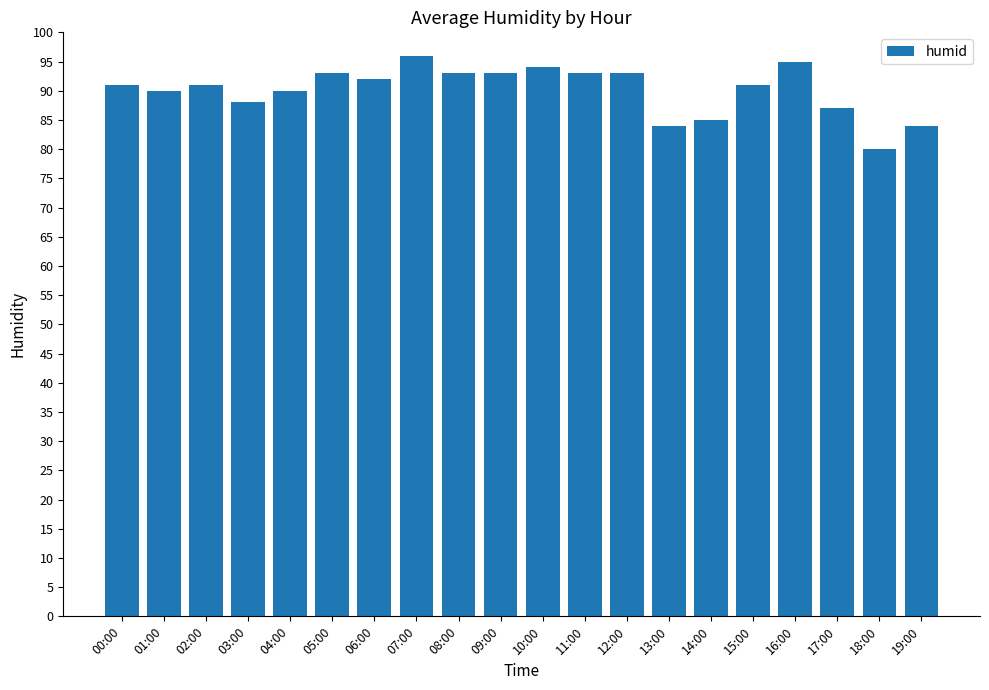

What is the difference between the values at 15:00 and 19:00?

7